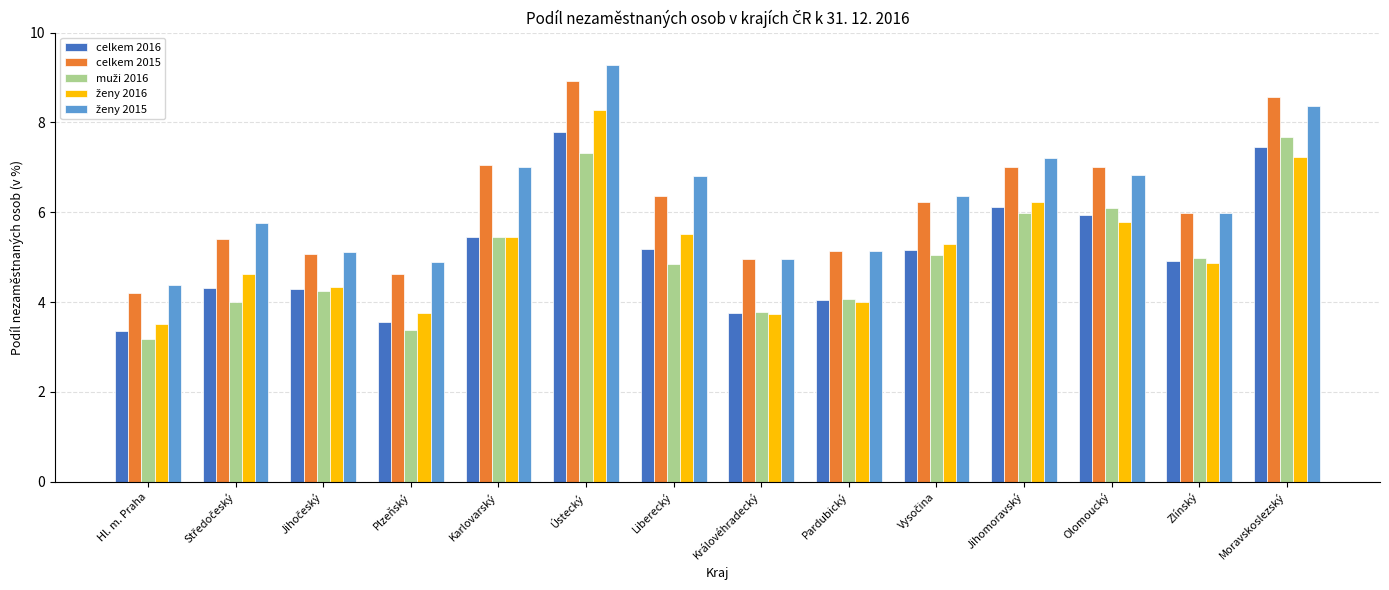

What is the total value across all series at Jihomoravský?

32.5